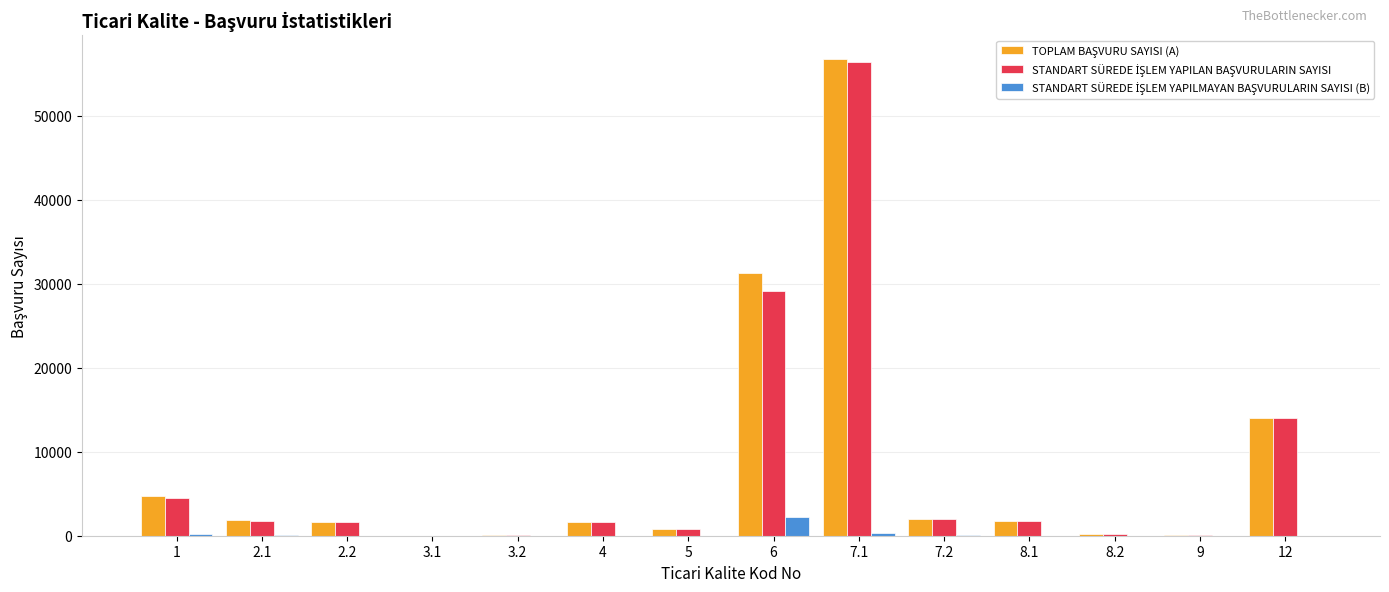

At which category is the sum across all series the highest?

7.1